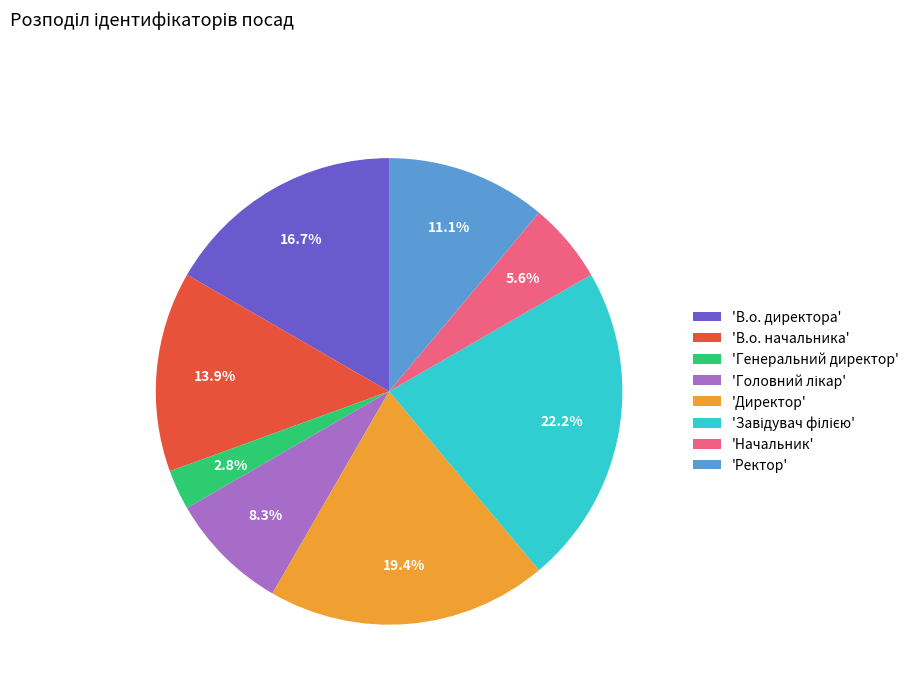

Does 'Генеральний директор' represent more than half of the total?

No